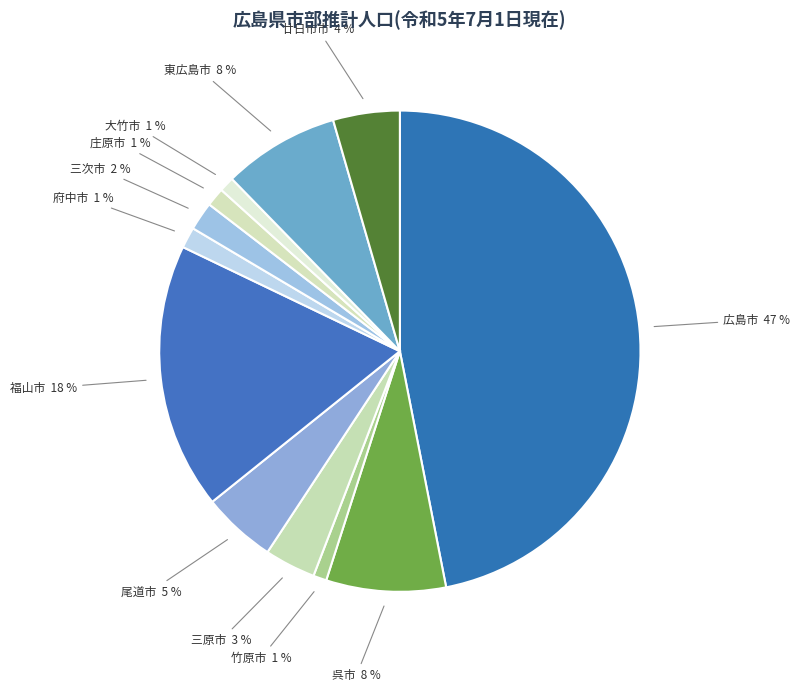

To the nearest percent, what is the average slice percentage?

8%